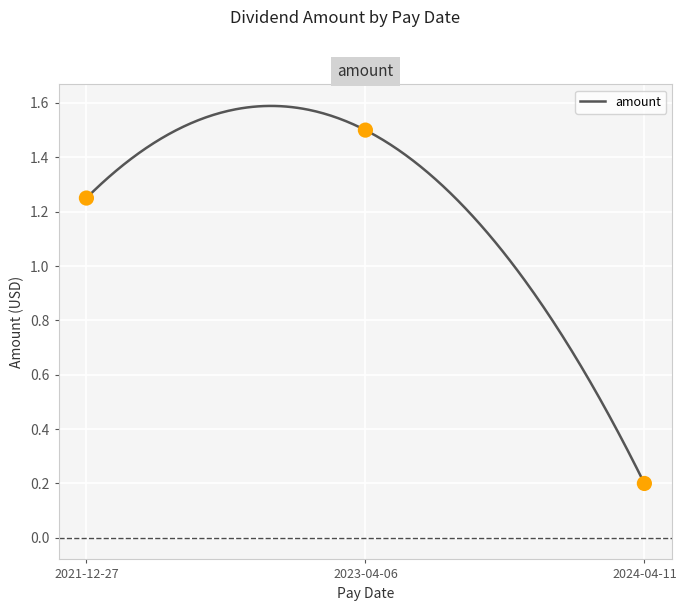

What is the change in value from 2024-04-11 to 2021-12-27?

+1.1